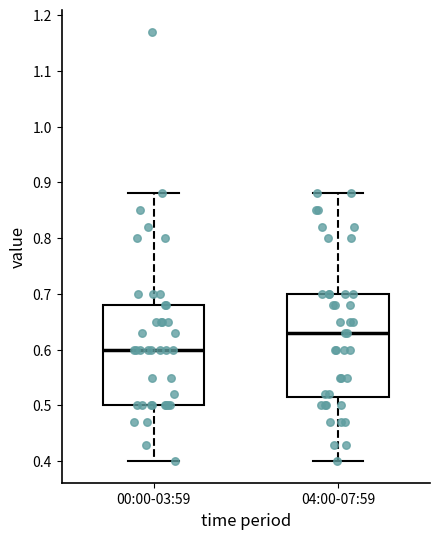

Reading left to right, transcribe this box plot: for each box, give where its median line is, the range the box spans, and where its two whiskers end, as read against the y-axis. The values are not printed on the chart, so give them approximately, as read against the axis.

00:00-03:59: median 0.60, box 0.50 to 0.68, whiskers 0.40 to 0.88
04:00-07:59: median 0.63, box 0.52 to 0.70, whiskers 0.40 to 0.88